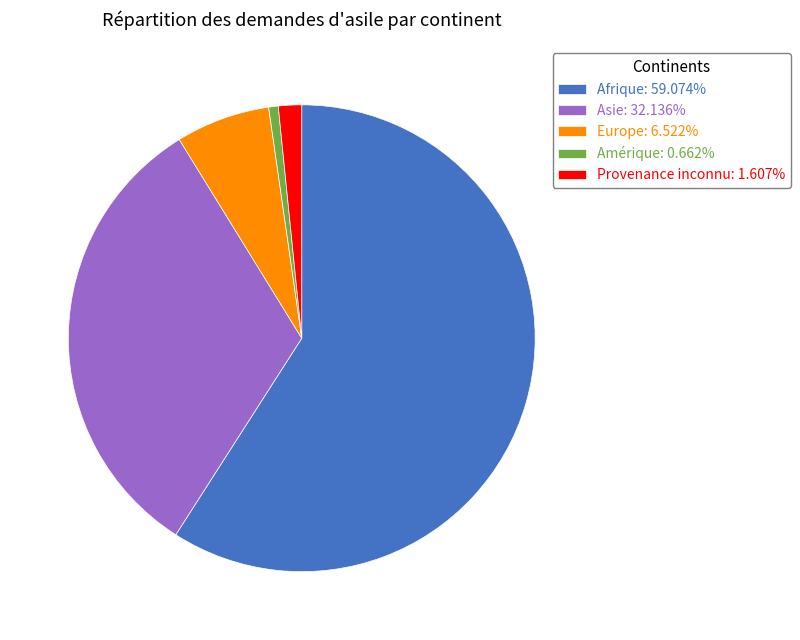

Approximately how many times larger is the value at Asie: 32.136% compared to Provenance inconnu: 1.607%?

20.0